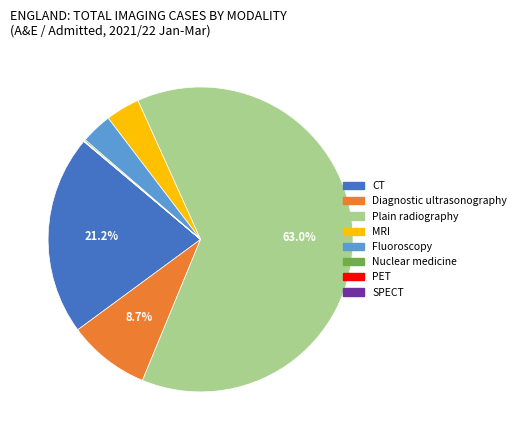

Is it true that Diagnostic ultrasonography is 15% of the pie?

False